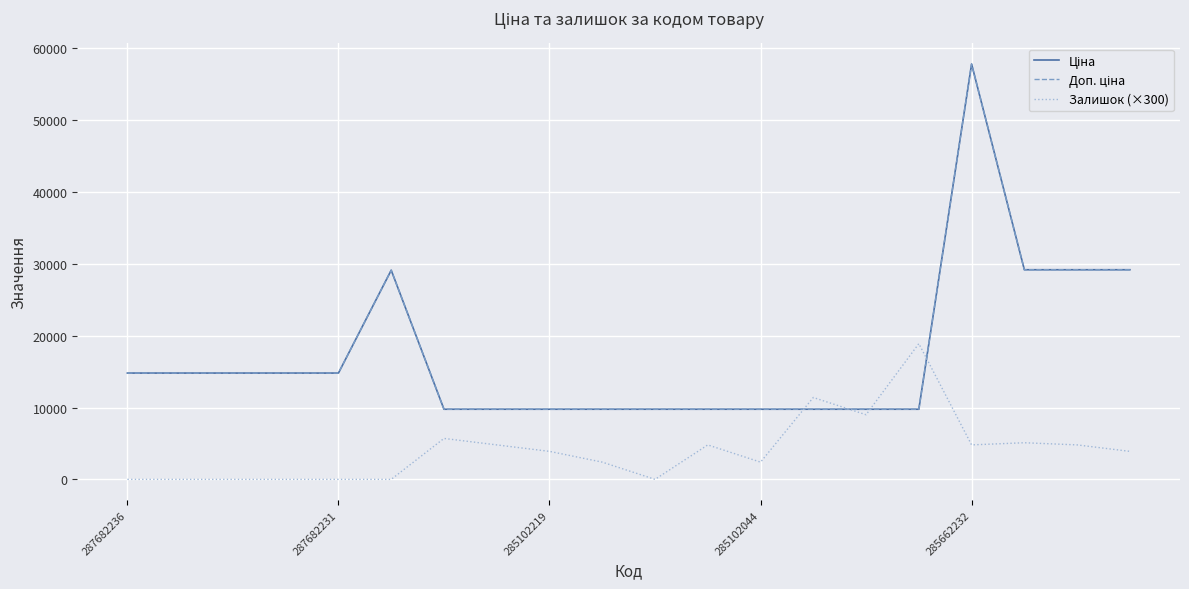

Rank the series by their maximum value, from lowest to highest.

Залишок (×300), Ціна, Доп. ціна